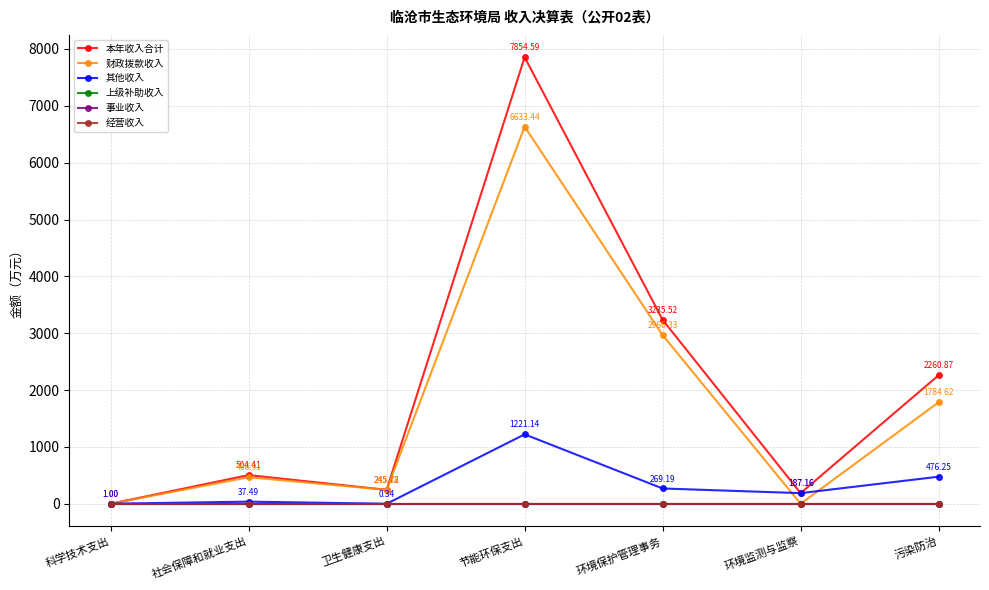

Where is 经营收入 nearest to the value 0?

科学技术支出